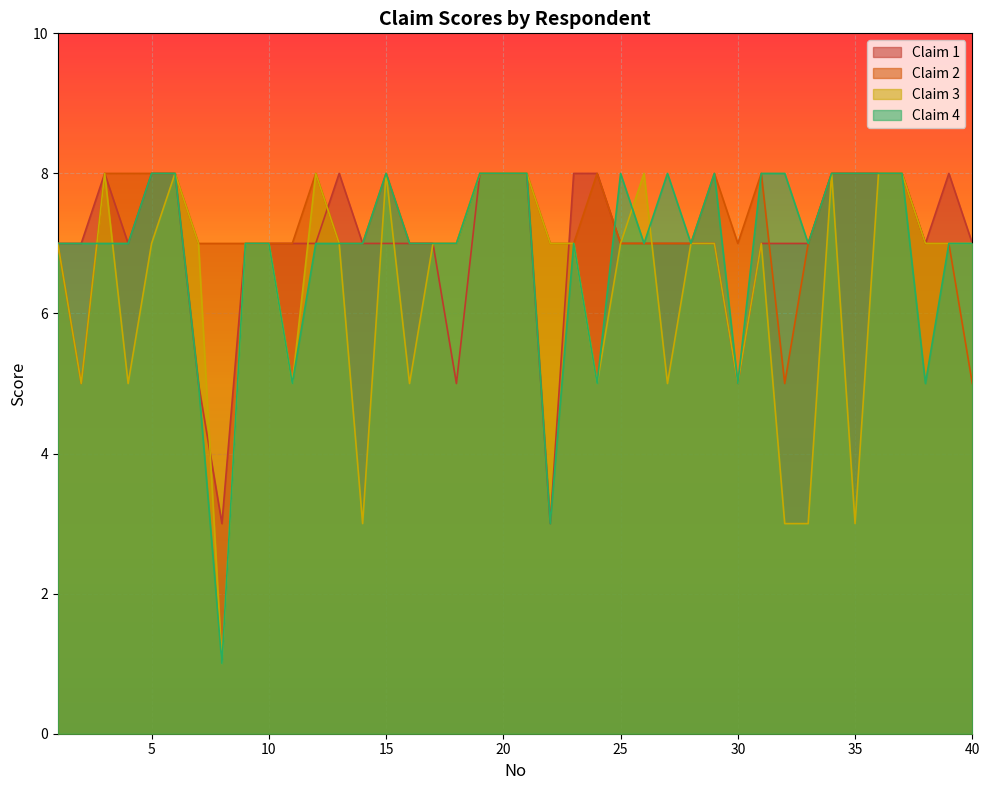

Which category has the highest value across all series?

3